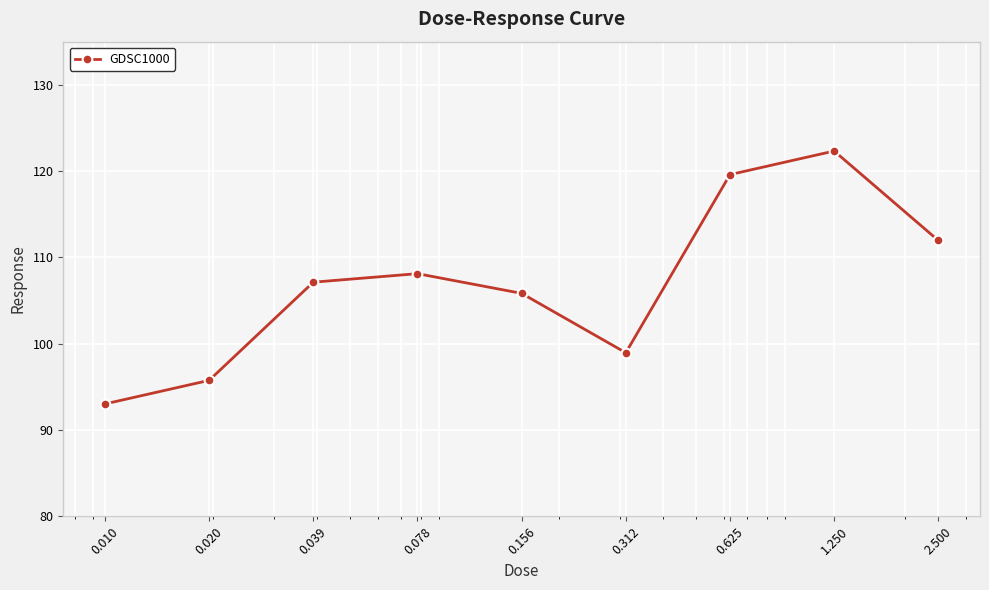

What is the sum of all values?

962.7